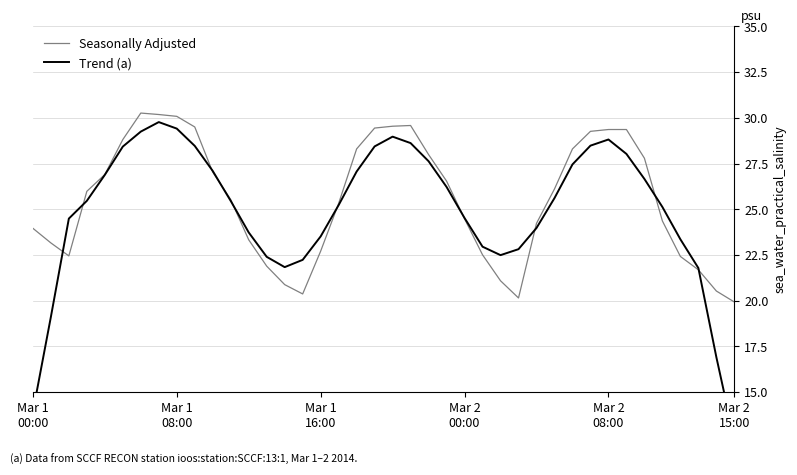

True or false: Trend (a) and Seasonally Adjusted intersect in this chart.

True